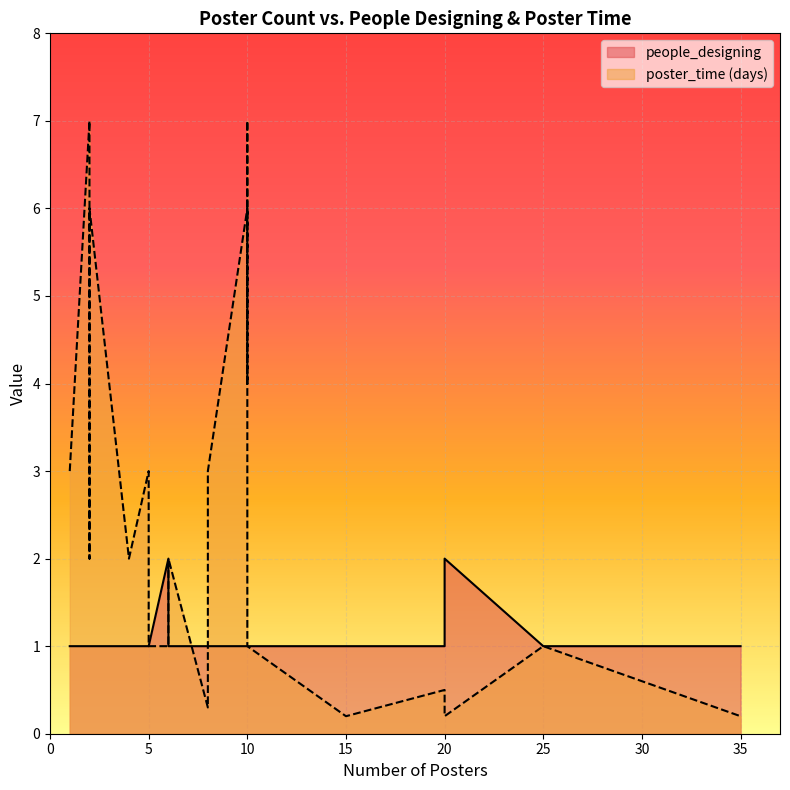

At which label does poster_time (days) reach its minimum?

15